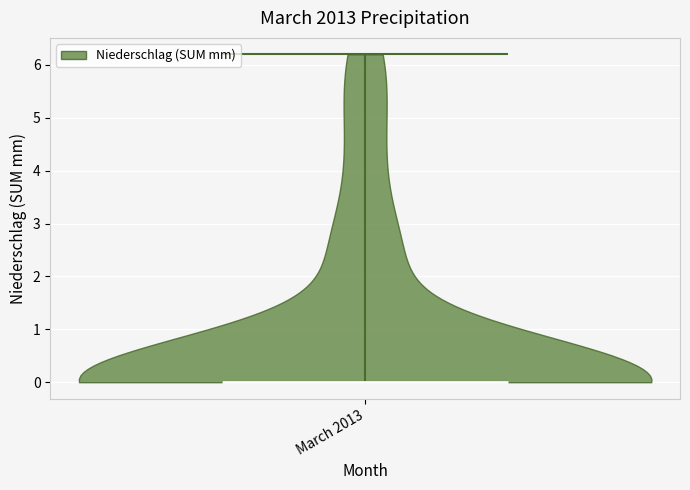

Read this violin plot against the y-axis: where its median line is, and the lowest and highest points the violin reaches. The values are not printed on the chart, so give them approximately, as read against the axis.

median line 0.0, lowest point 0.0, highest point 6.2